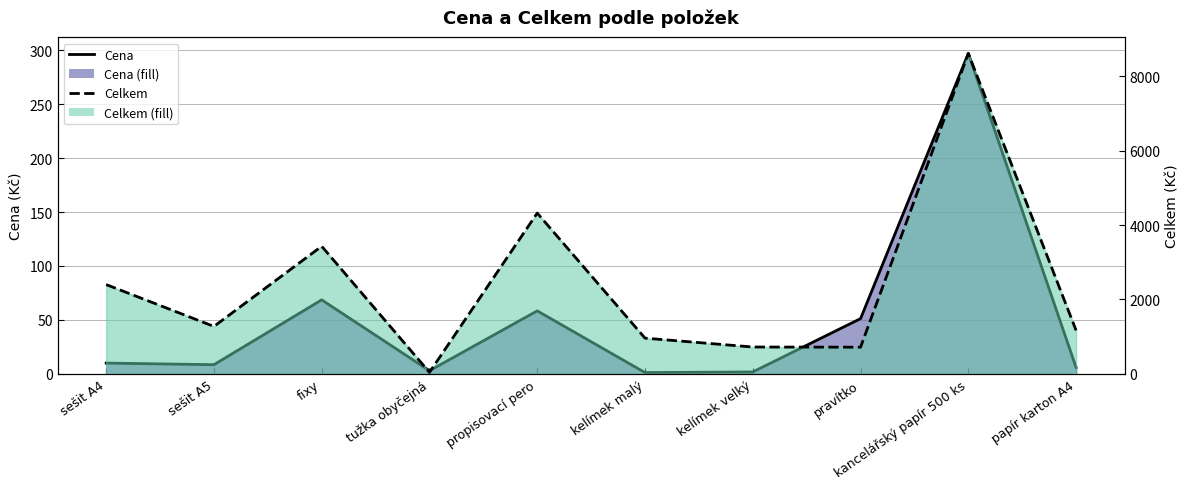

Which category has the highest value across all series?

kancelářský papír 500 ks